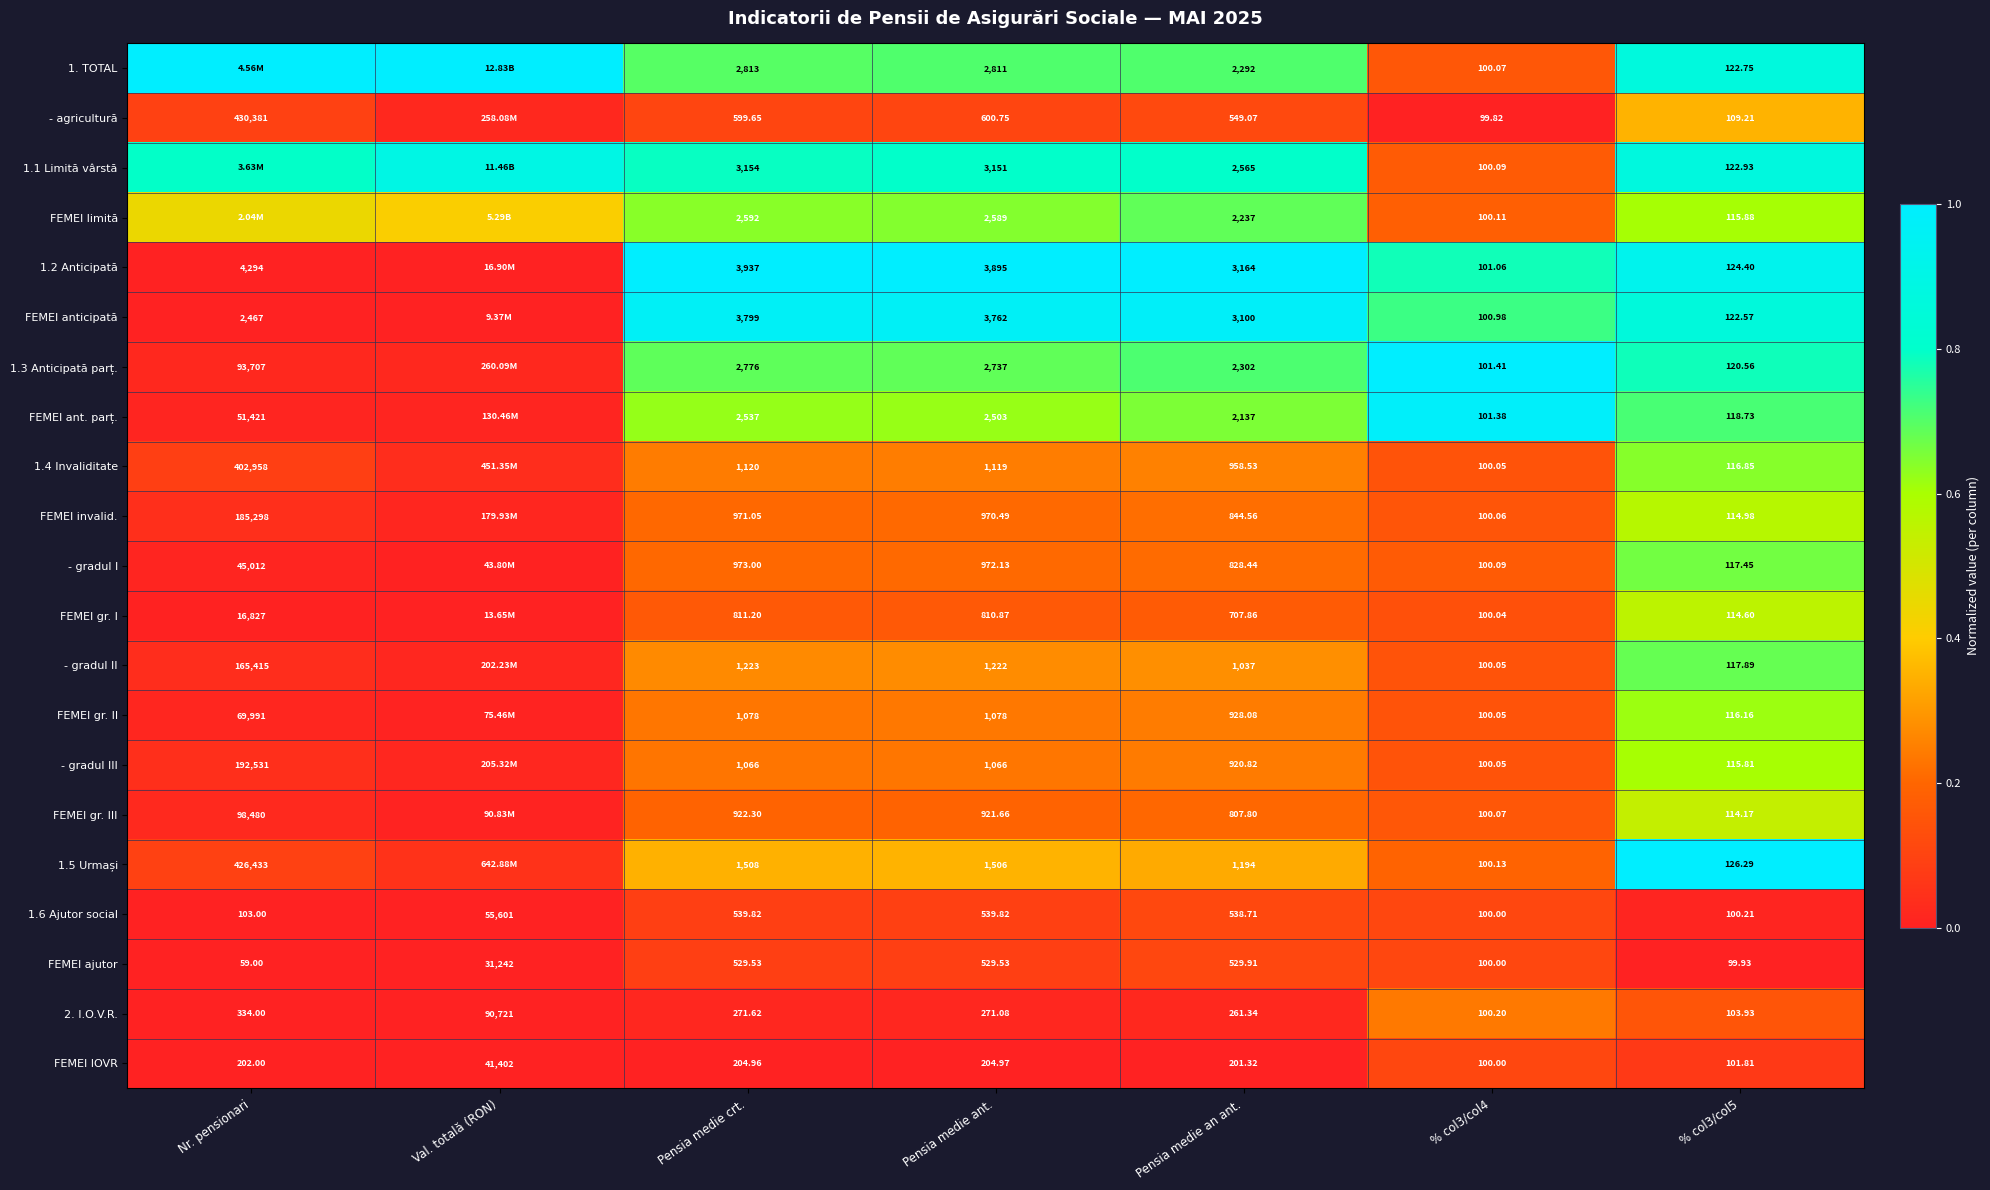

At how many categories does at least one series exceed 0?

7